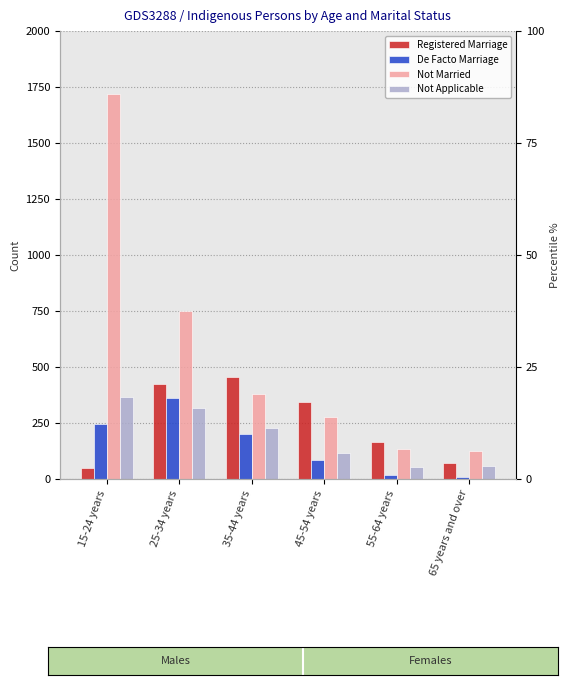

Reading left to right, transcribe all the data shown in this chart.

Registered Marriage: 15-24 years=49	25-34 years=425	35-44 years=457	45-54 years=345	55-64 years=165	65 years and over=72
De Facto Marriage: 15-24 years=244	25-34 years=361	35-44 years=199	45-54 years=83	55-64 years=20	65 years and over=7
Not Married: 15-24 years=1720	25-34 years=752	35-44 years=379	45-54 years=275	55-64 years=135	65 years and over=123
Not Applicable: 15-24 years=364	25-34 years=319	35-44 years=229	45-54 years=115	55-64 years=52	65 years and over=56